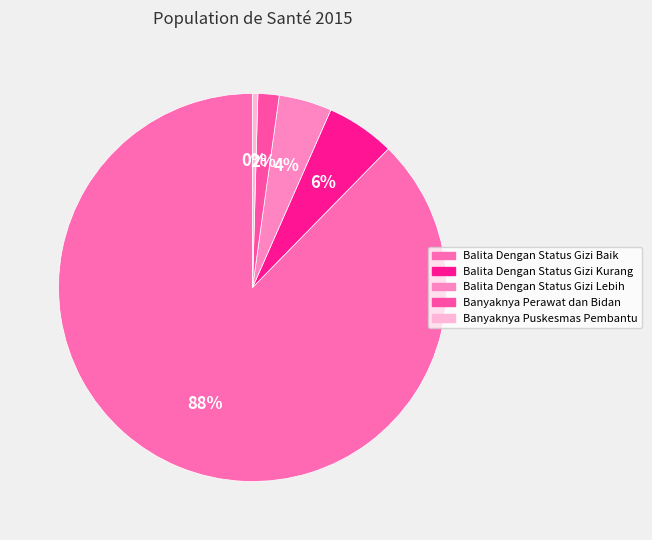

The Balita Dengan Status Gizi Baik slice represents 88% of the pie. True or false?

True